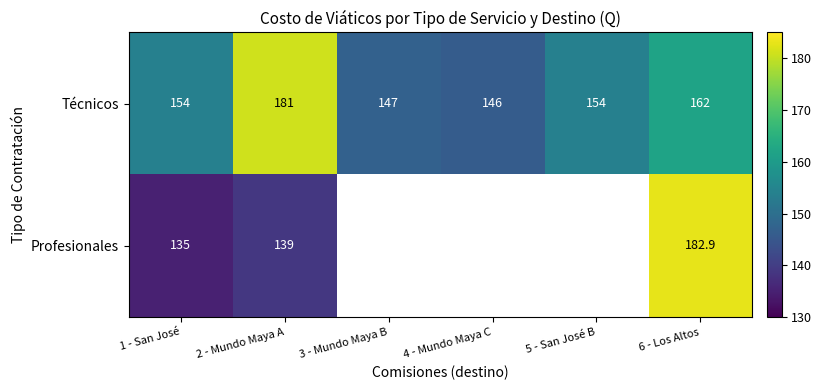

What is the difference between the maximum and minimum values in the Técnicos series?

35.0